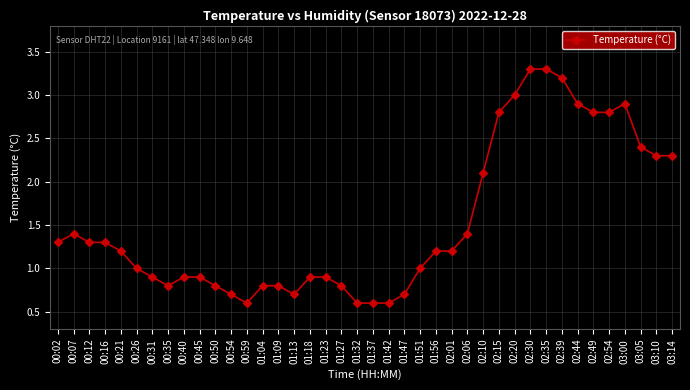

What is the sum of the values at 01:23 and 00:26?

1.9